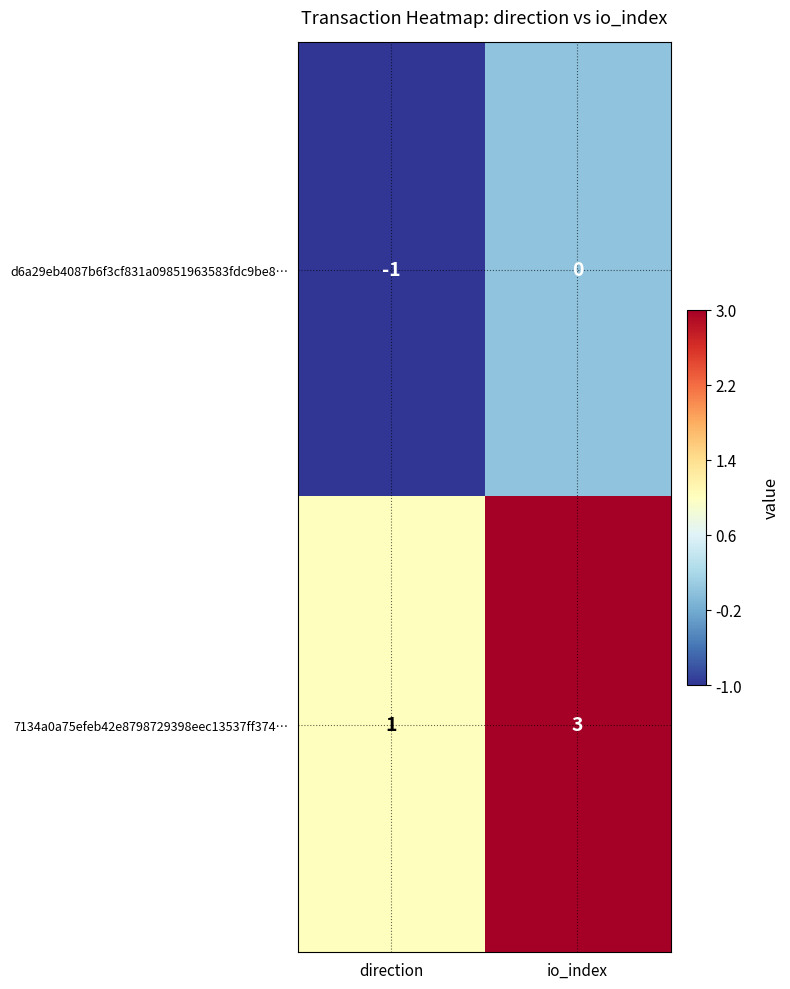

At which category is the sum across all series the highest?

io_index